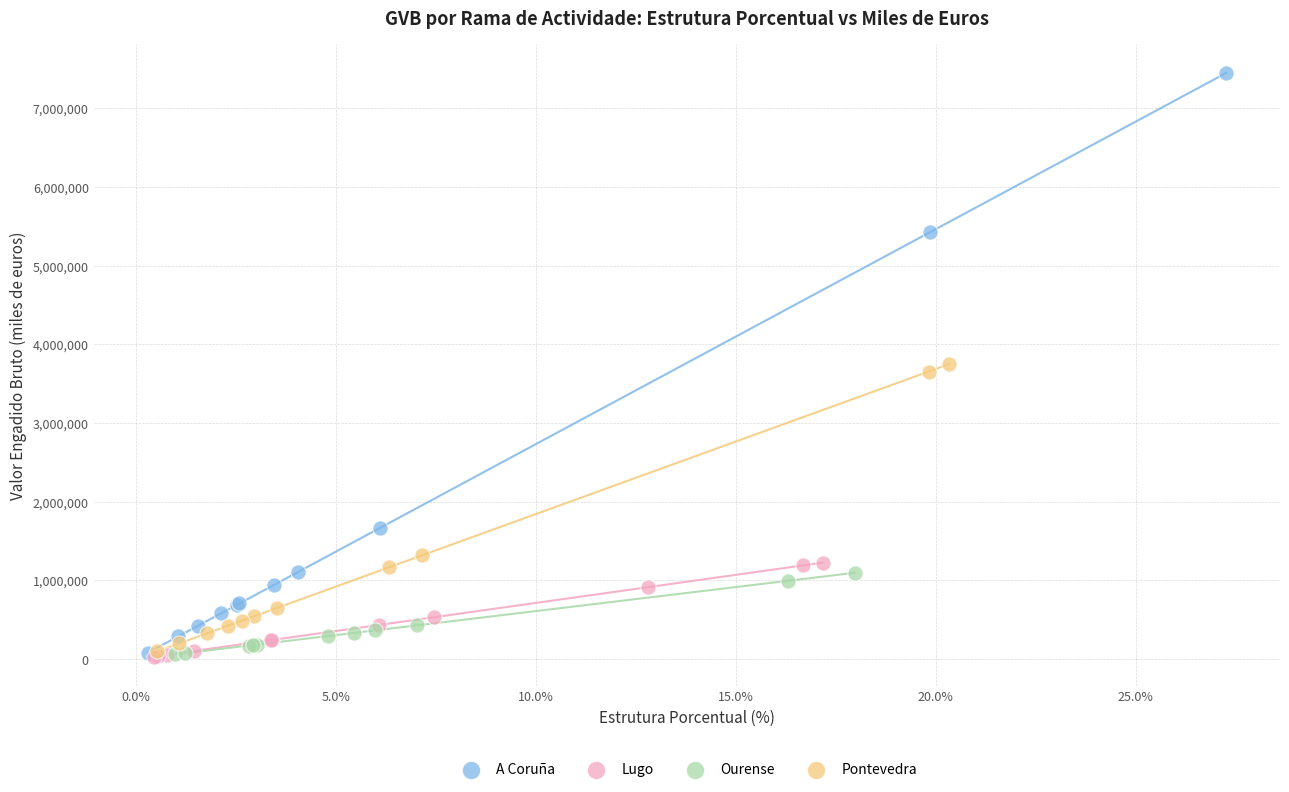

Which series has the largest Y range (max minus min)?

A Coruña